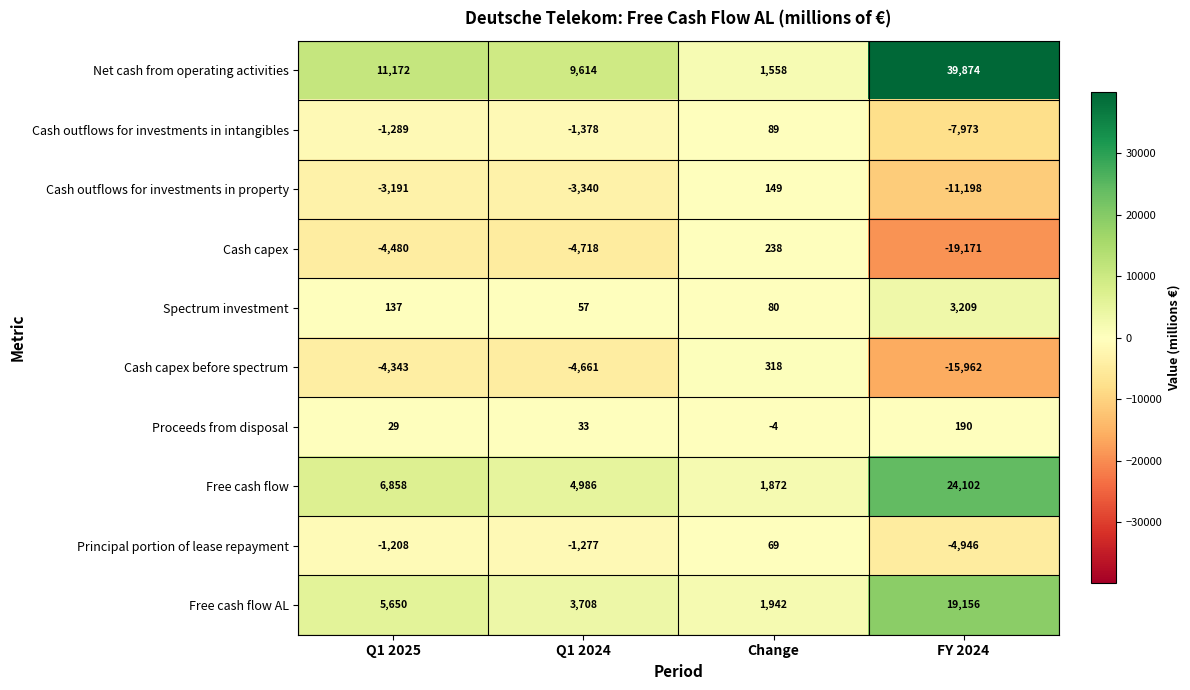

List the labels in order of Principal portion of lease repayment value, smallest first.

FY 2024, Q1 2024, Q1 2025, Change